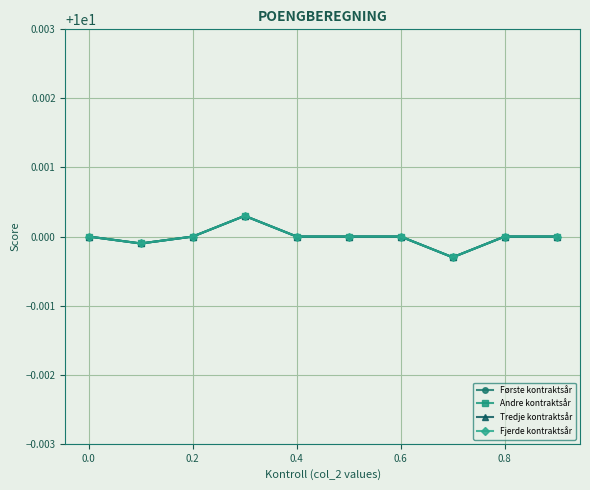

Does the chart have visible grid lines?

Yes